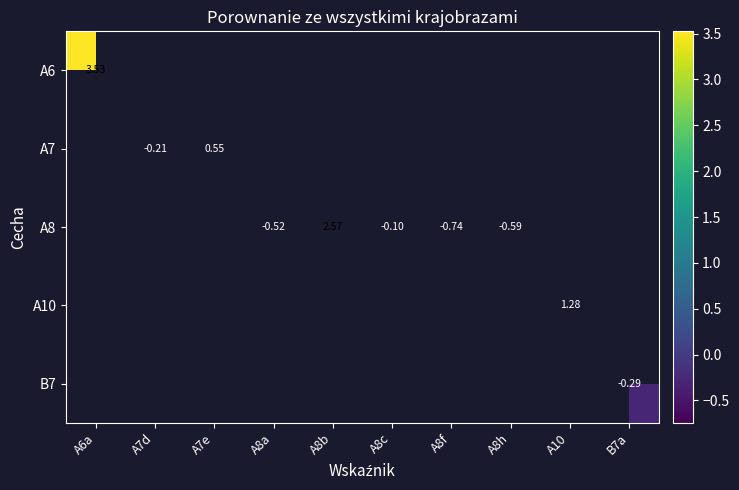

What is the maximum value shown in the chart?

3.5